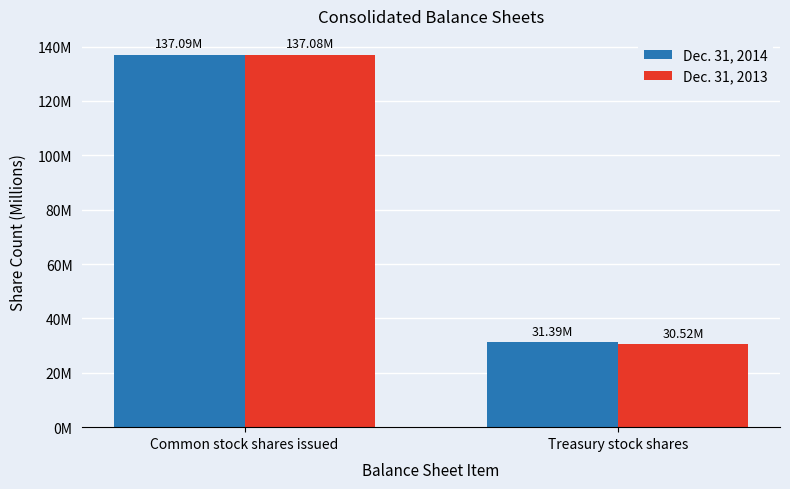

At which label is Dec. 31, 2013 closest to 83798388?

Treasury stock shares